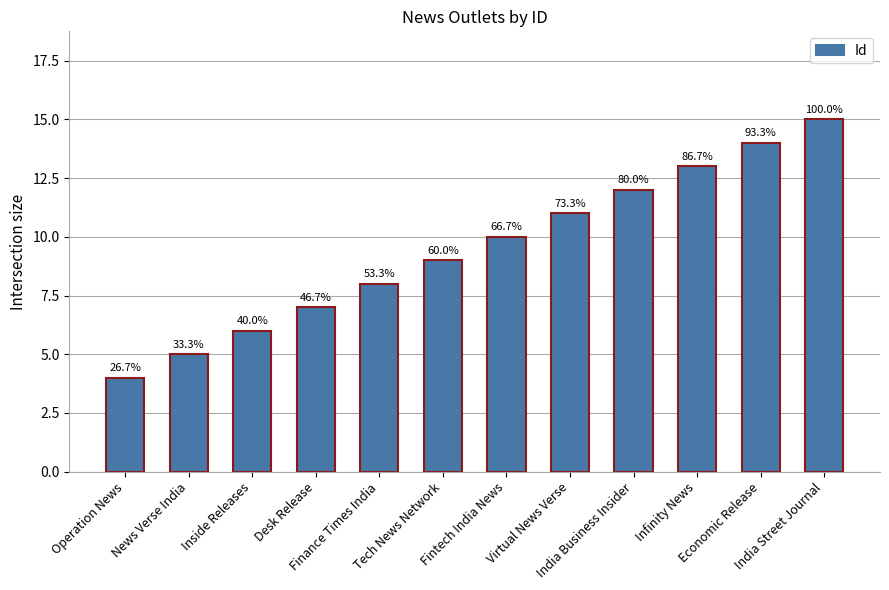

Approximately how many times larger is the value at News Verse India compared to India Business Insider?

0.4